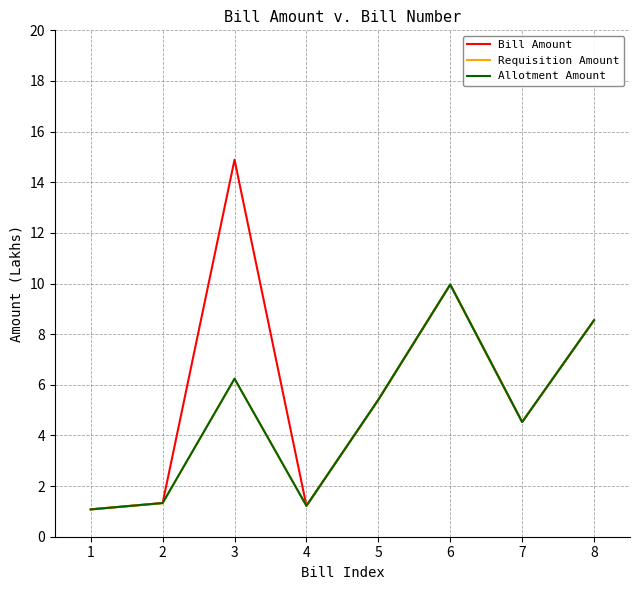

Does the chart display data point markers on the line(s)?

No